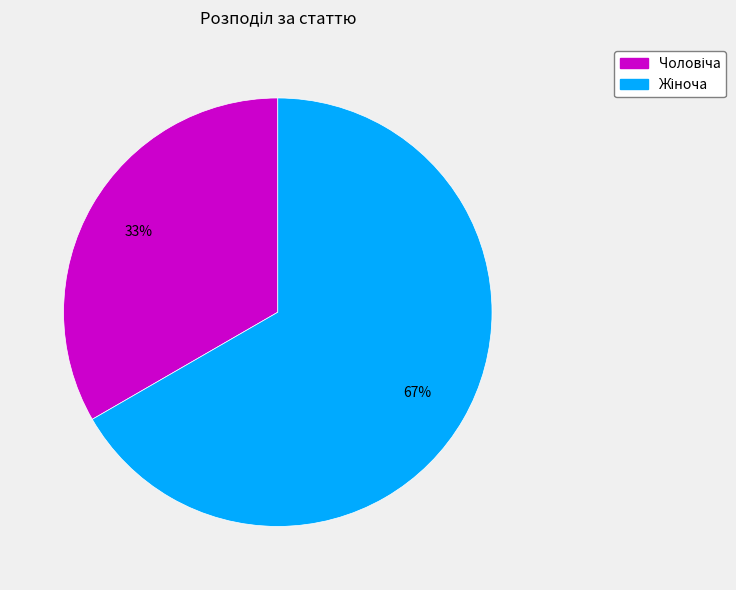

Is there any slice that represents more than half of the pie?

Yes